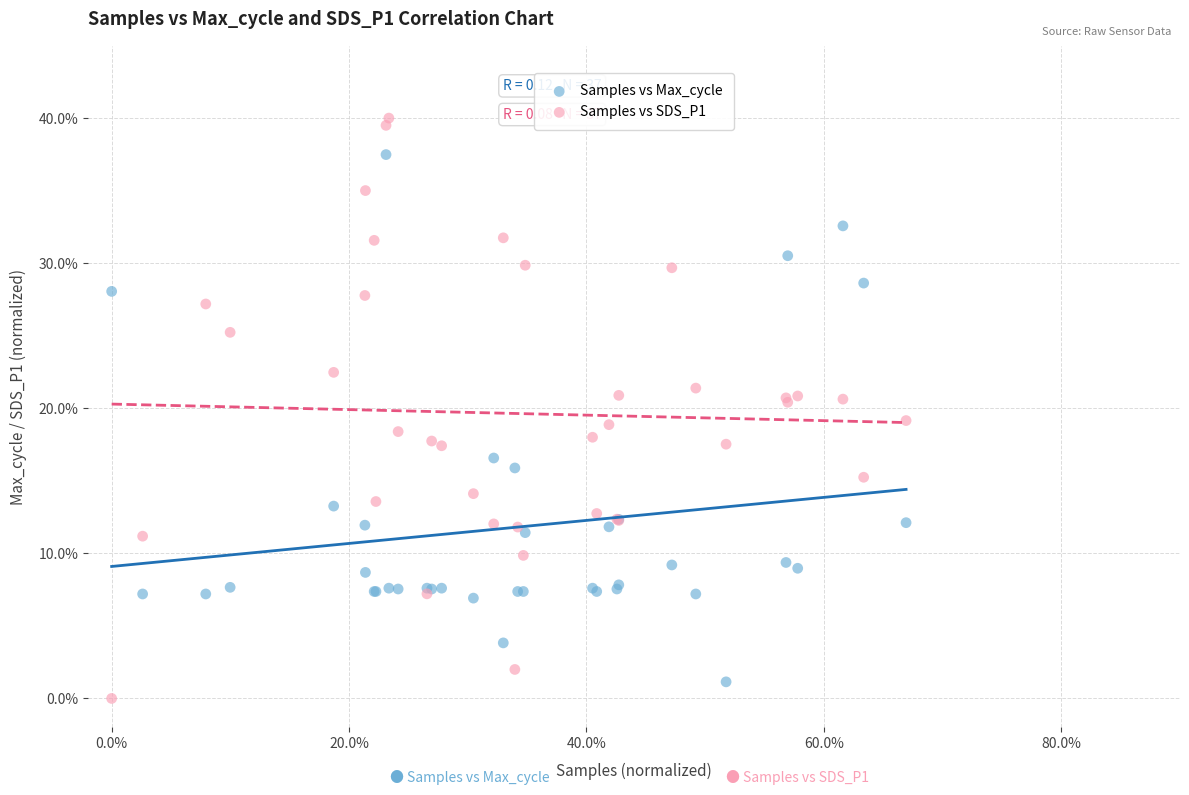

What are all the series names shown in the legend?

Samples vs Max_cycle, Samples vs SDS_P1